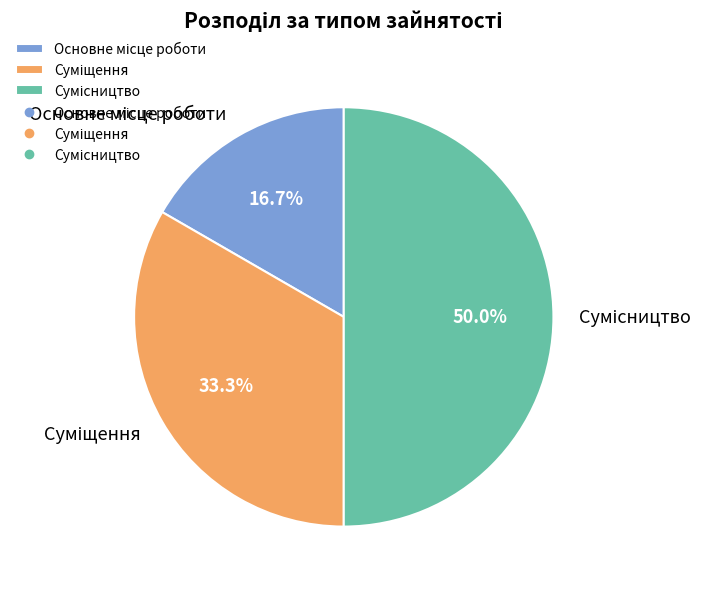

To the nearest percent, what percentage of the pie is Сумісництво?

50%